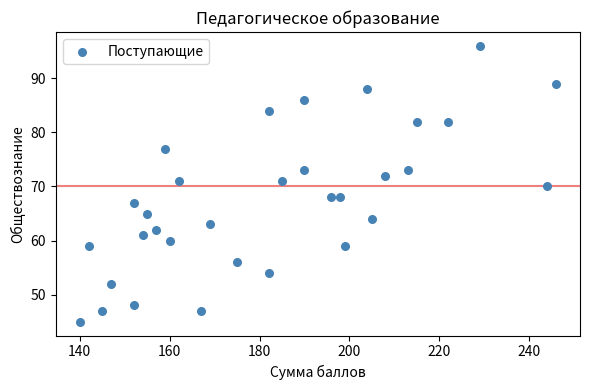

What is the range of Y values (max minus min)?

51